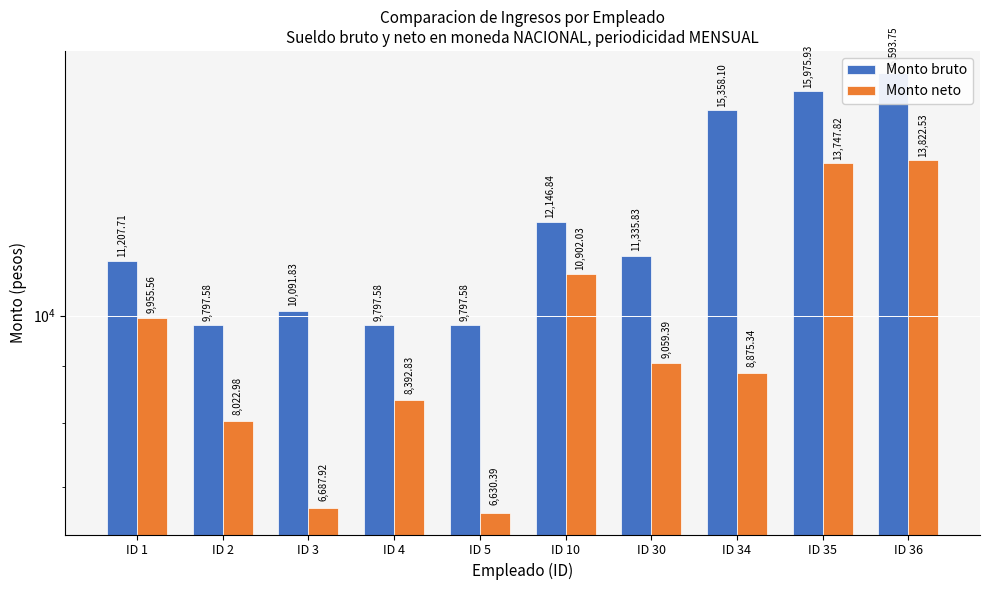

At which category is the sum across all series the highest?

ID 36